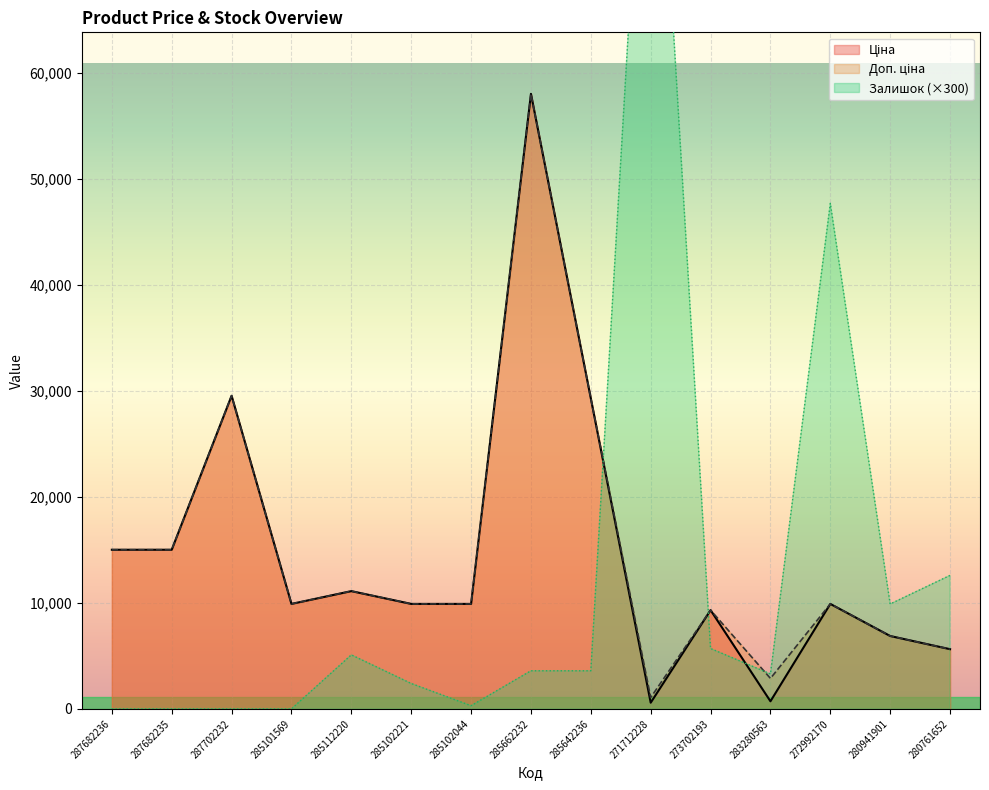

Which series has the widest spread of values?

Залишок